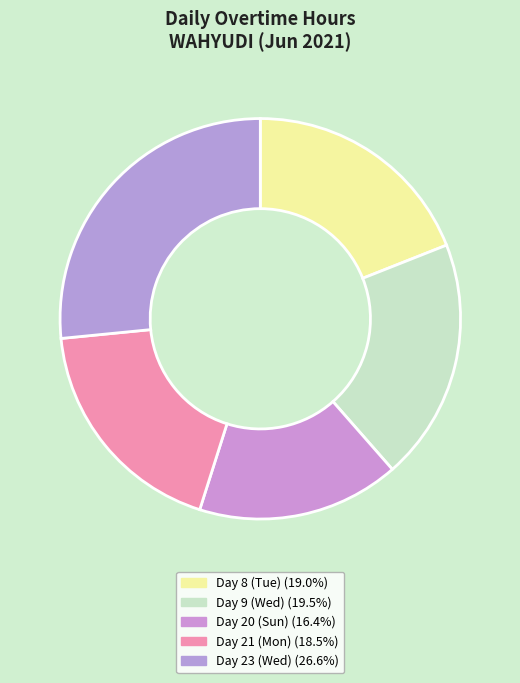

Is it true that Day 21 (Mon) is 11% of the pie?

False